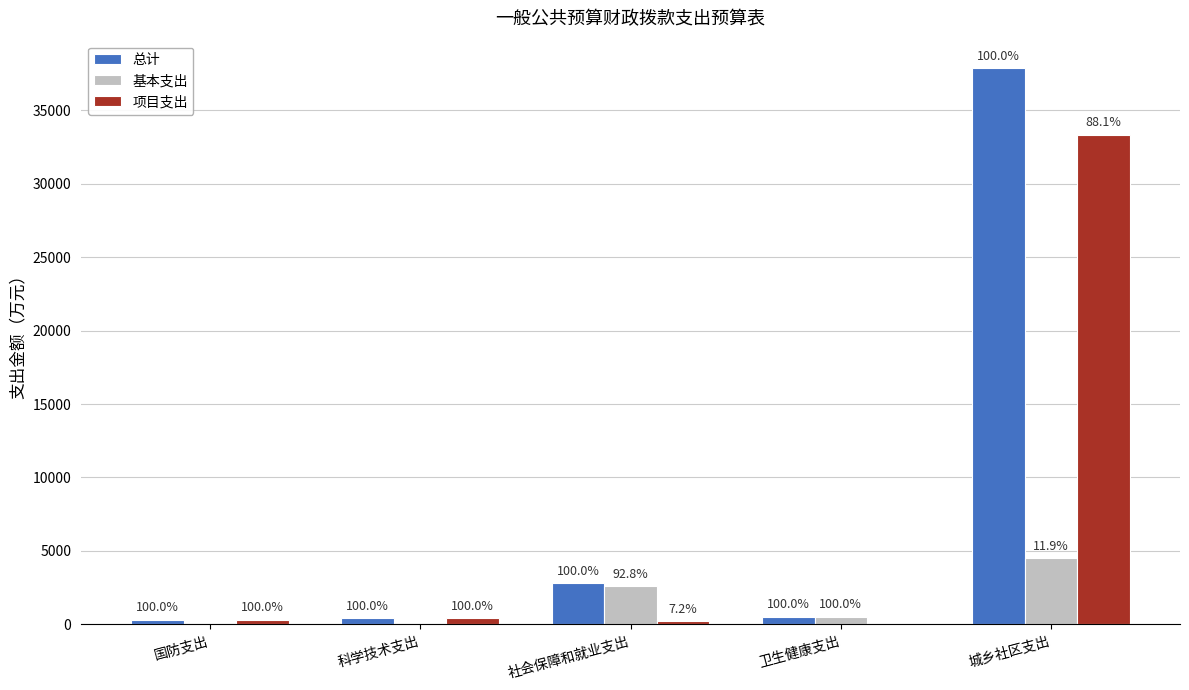

What are all the series names shown in the legend?

总计, 基本支出, 项目支出